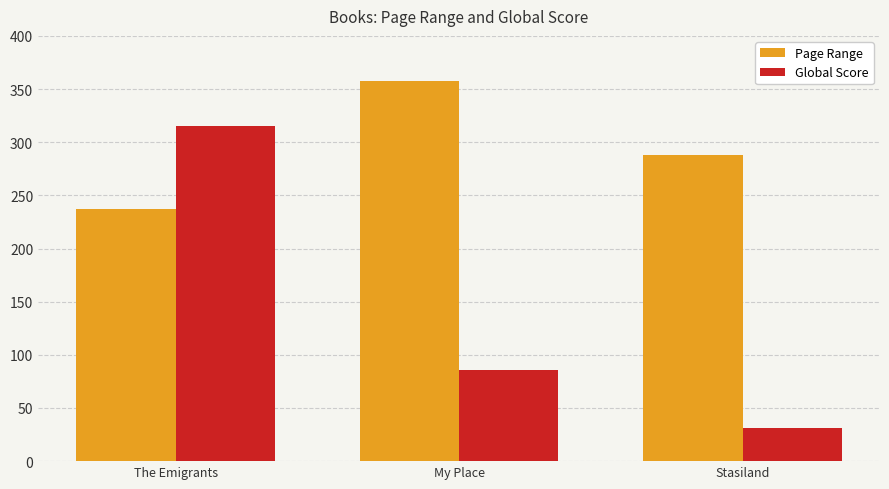

What is the difference between the highest and lowest values at My Place?

272